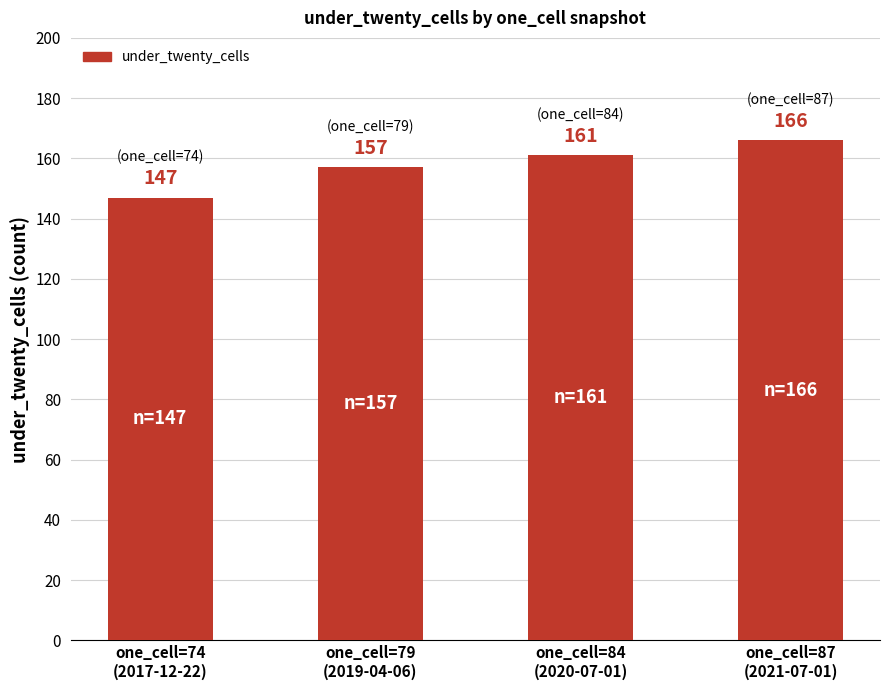

Rank the categories by value from highest to lowest.

one_cell=87
(2021-07-01), one_cell=84
(2020-07-01), one_cell=79
(2019-04-06), one_cell=74
(2017-12-22)